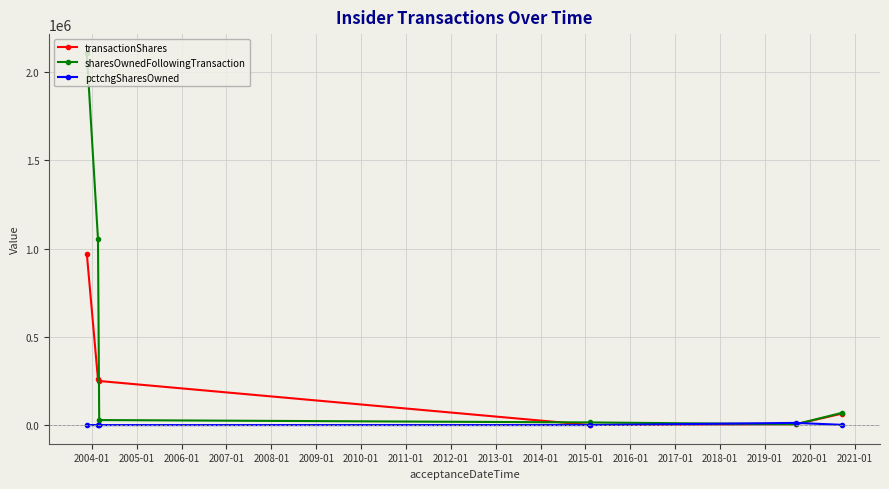

Which series has the largest total across all categories?

sharesOwnedFollowingTransaction